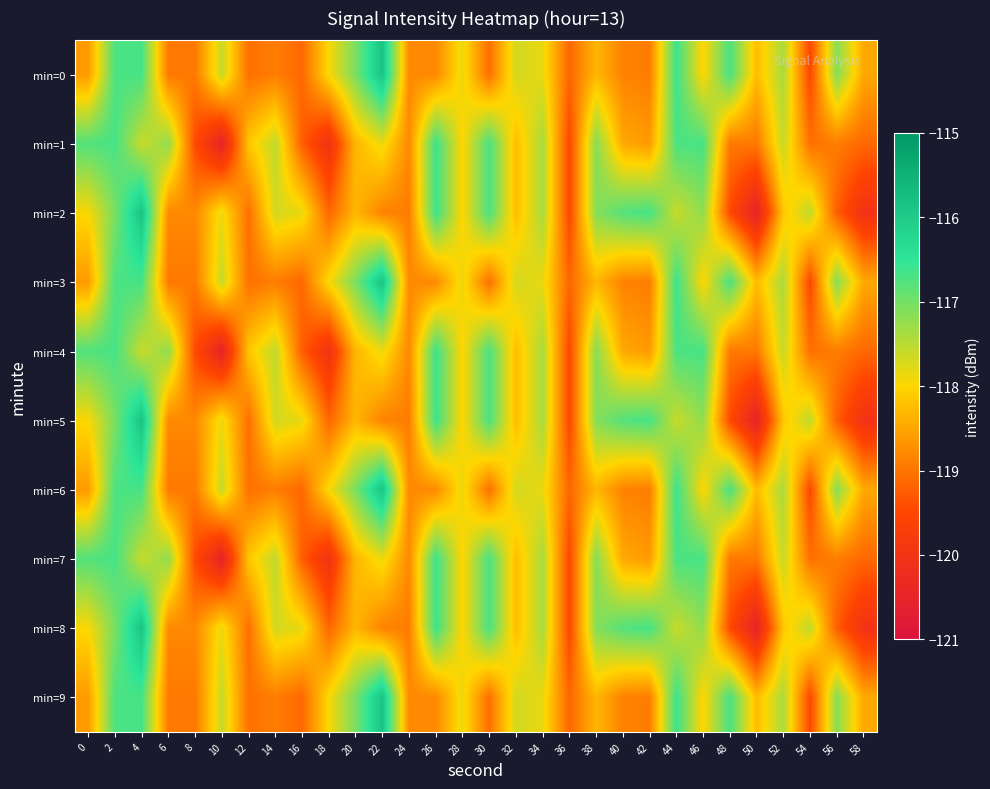

How many distinct data groups are displayed?

10